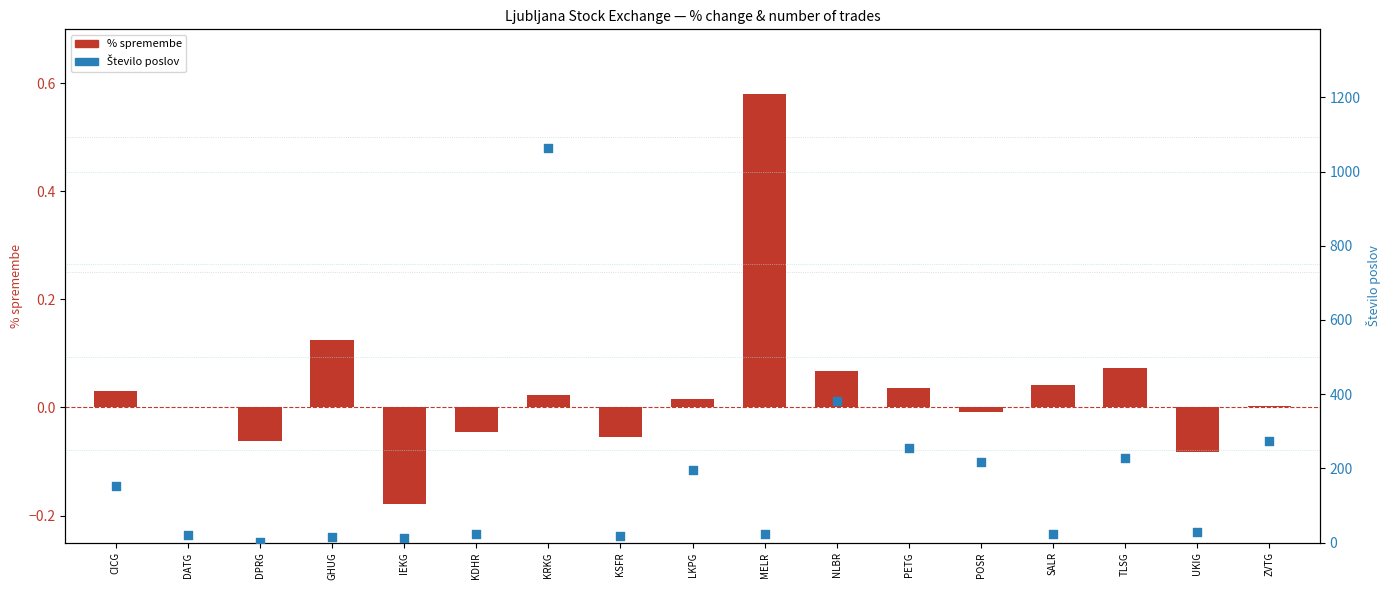

At how many categories does at least one series exceed 816?

1